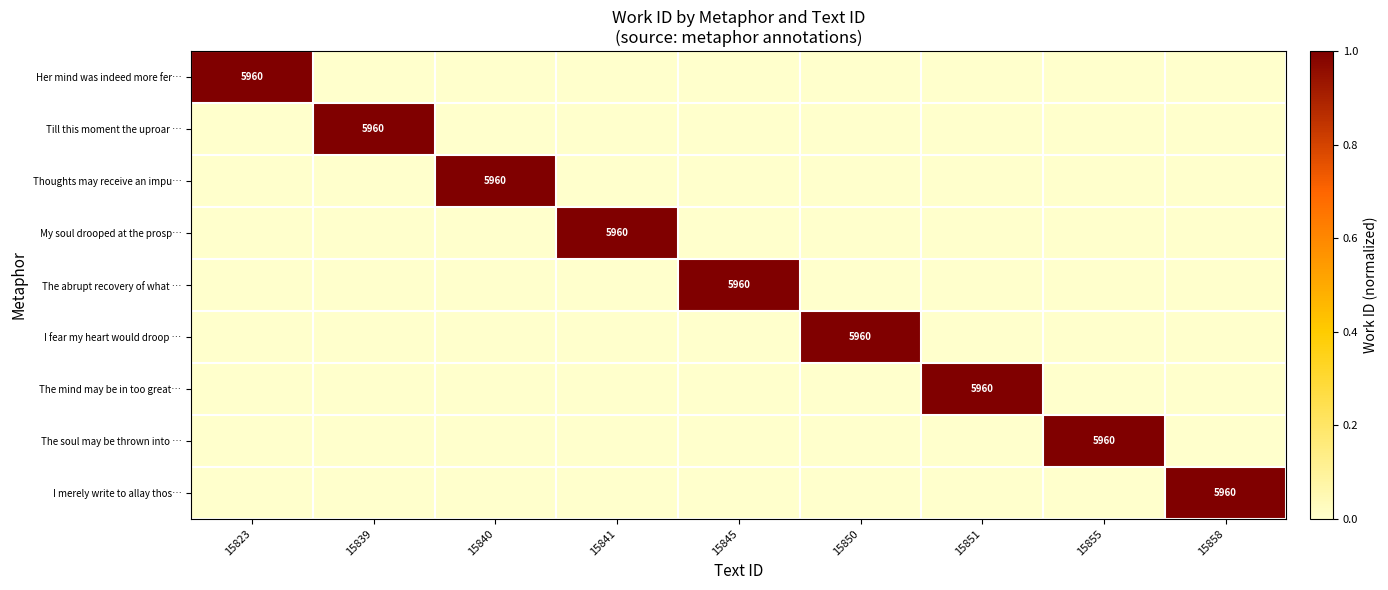

Rank the series at 15845 from highest to lowest value.

The abrupt recovery of what …, Her mind was indeed more fer…, Till this moment the uproar …, Thoughts may receive an impu…, My soul drooped at the prosp…, I fear my heart would droop …, The mind may be in too great…, The soul may be thrown into …, I merely write to allay thos…